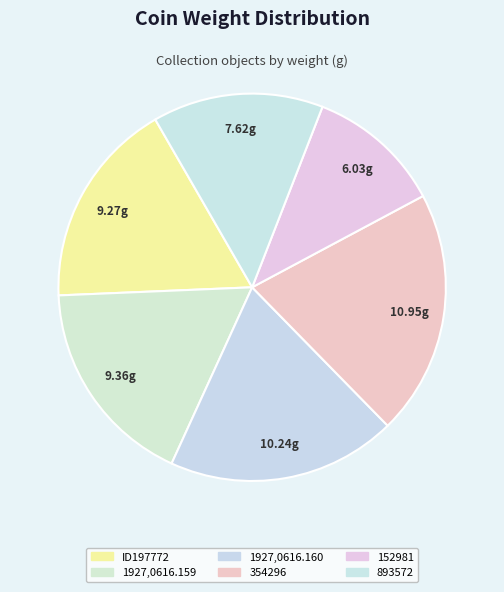

What percentage do ID197772 and 1927,0616.159 together represent?

34.8%